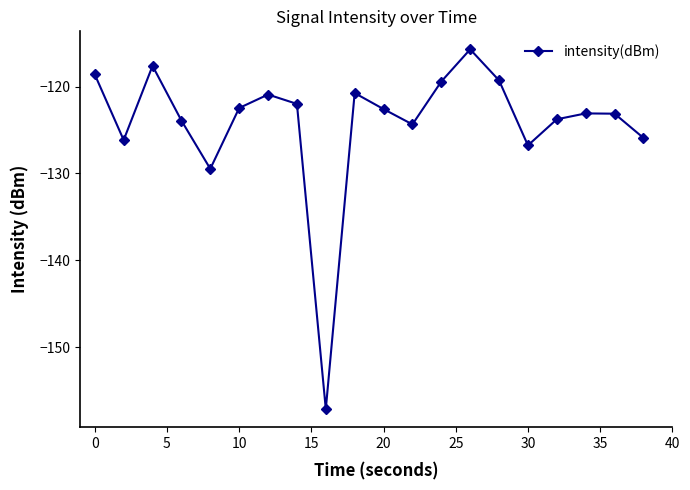

How many interior local peaks (higher than both neighbors) does the data have?

5